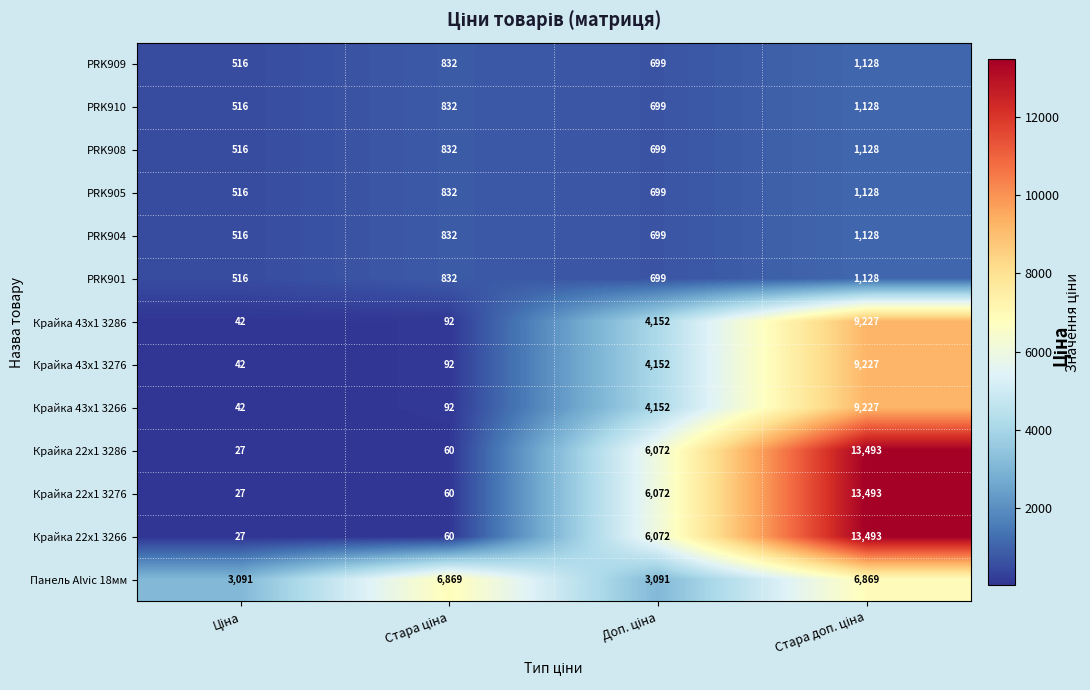

Which series has the largest total across all categories?

Панель Alvic 18мм